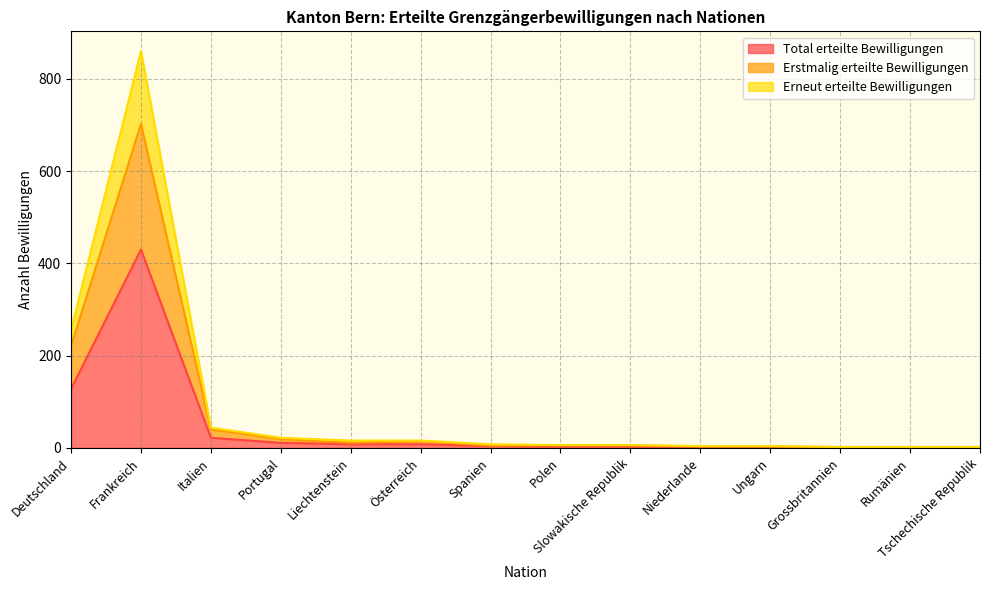

Which series changed the most between Italien and Ungarn?

Erneut erteilte Bewilligungen